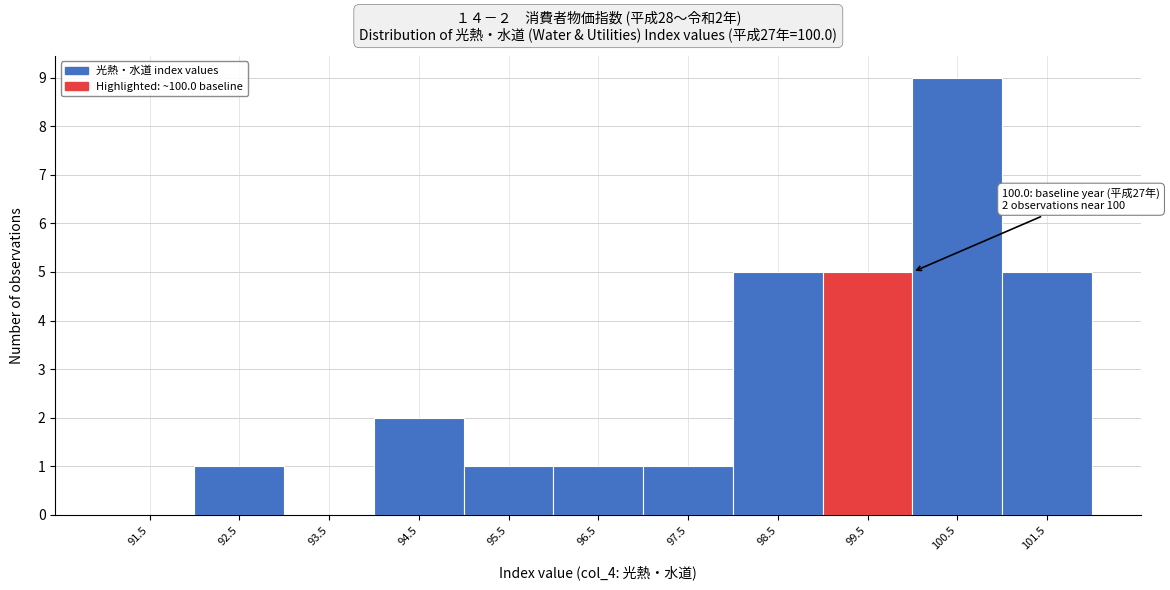

Reading left to right, list all the values displayed in this chart.

91.5=0	92.5=1	93.5=0	94.5=2	95.5=1	96.5=1	97.5=1	98.5=5	99.5=5	100.5=9	101.5=5